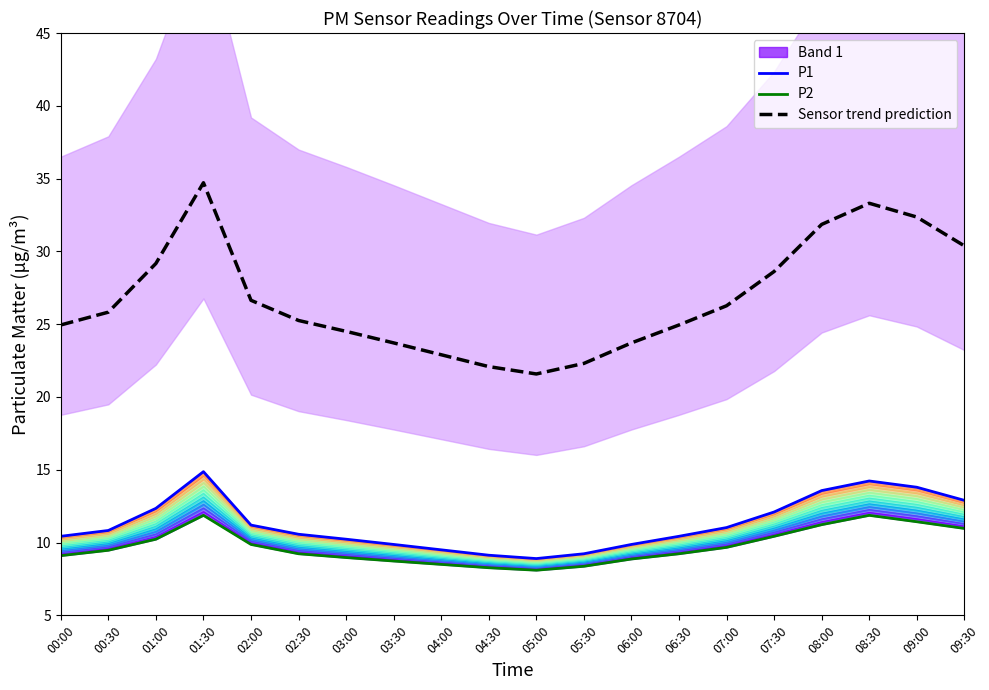

What is the value of the P1 point at the 7th from the left?

10.2